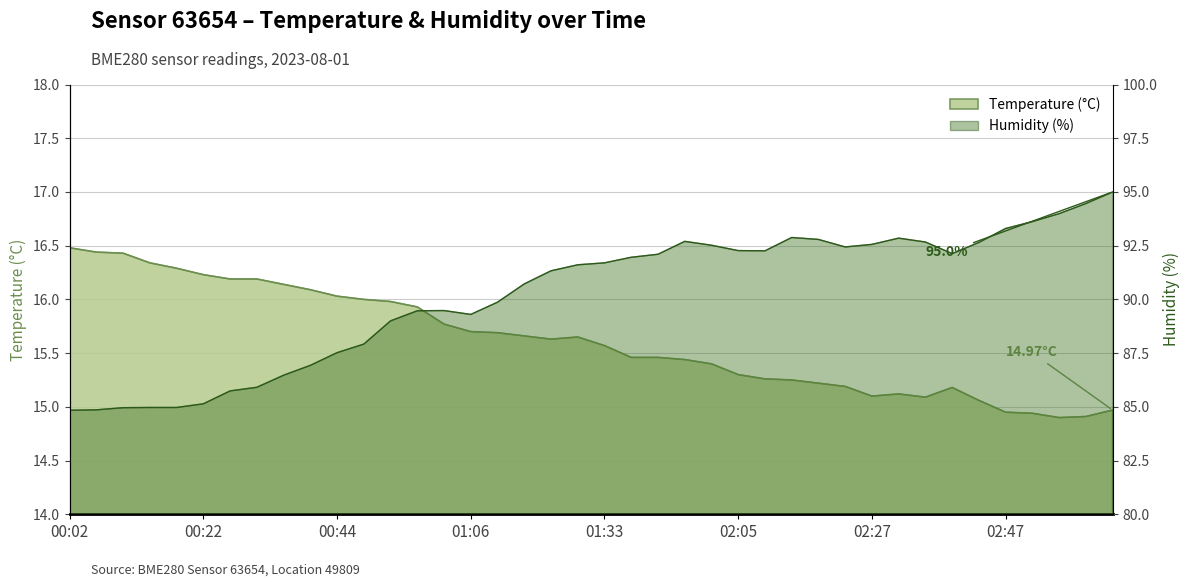

What is the label of the 22nd point from the right?

01:22